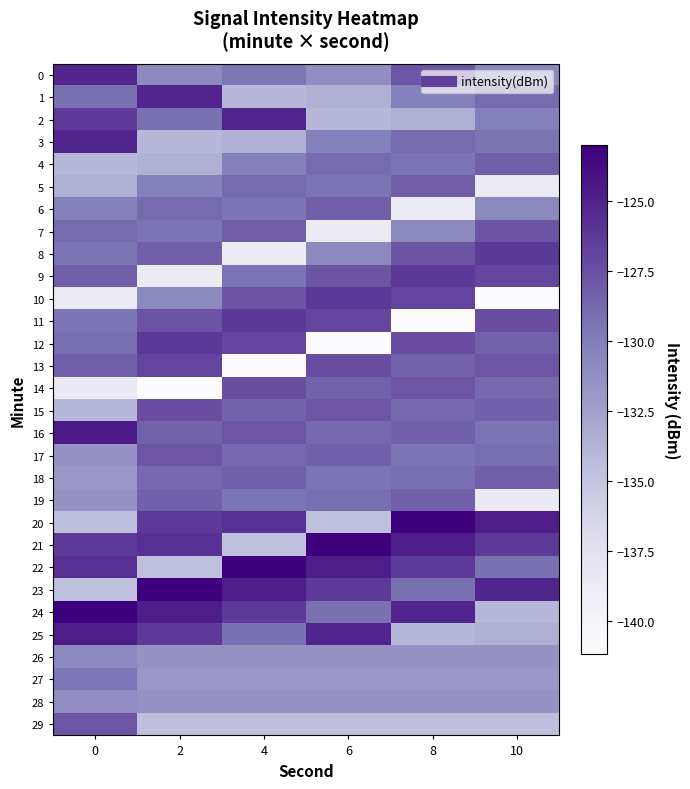

At 6, list the series in order from largest to smallest.

21, 22, 25, 10, 23, 11, 13, 9, 15, 6, 17, 14, 16, 4, 19, 24, 18, 5, 3, 8, 0, 26, 28, 27, 1, 2, 29, 20, 7, 12